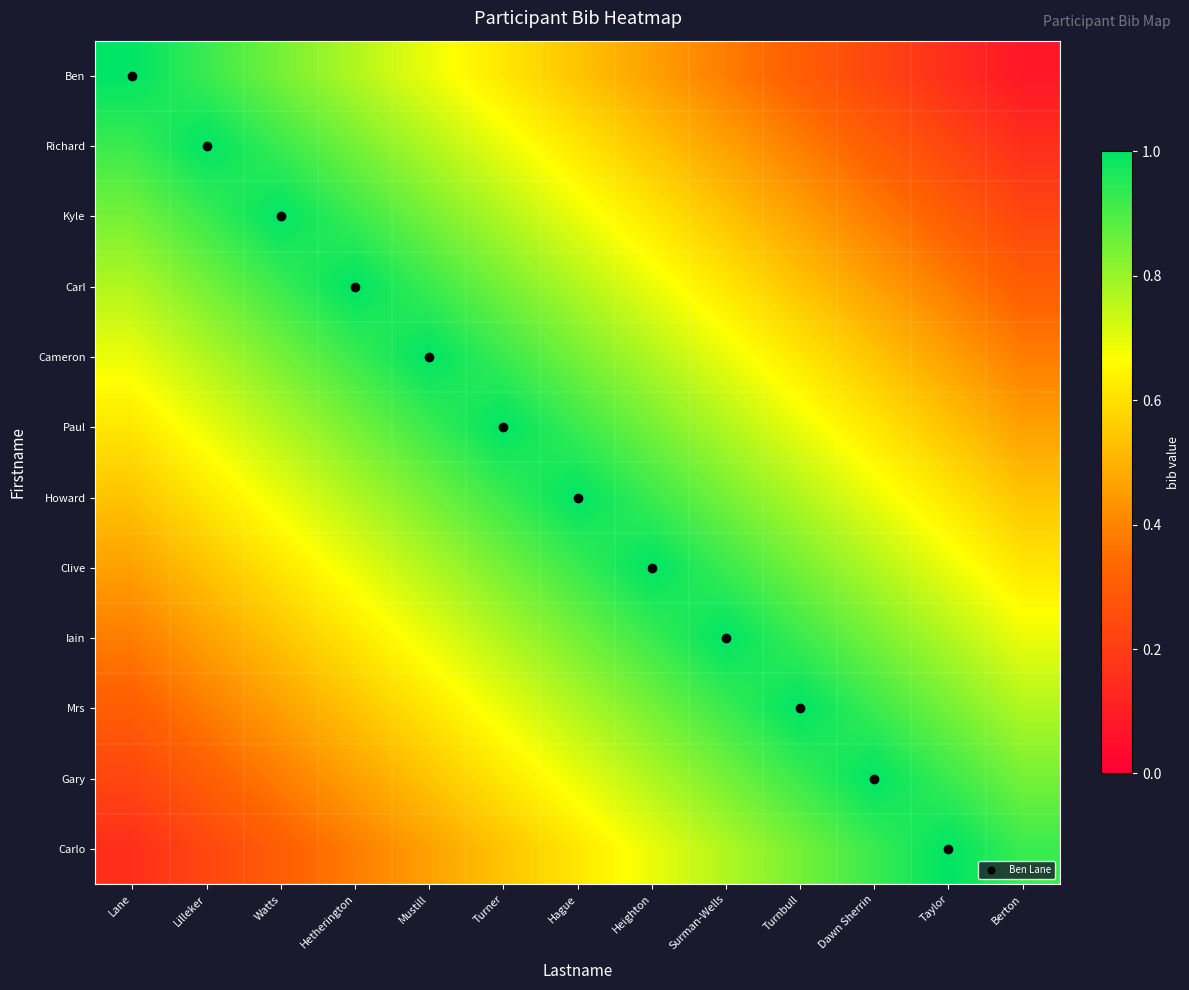

Which series changed the most between Lane and Berton?

Ben